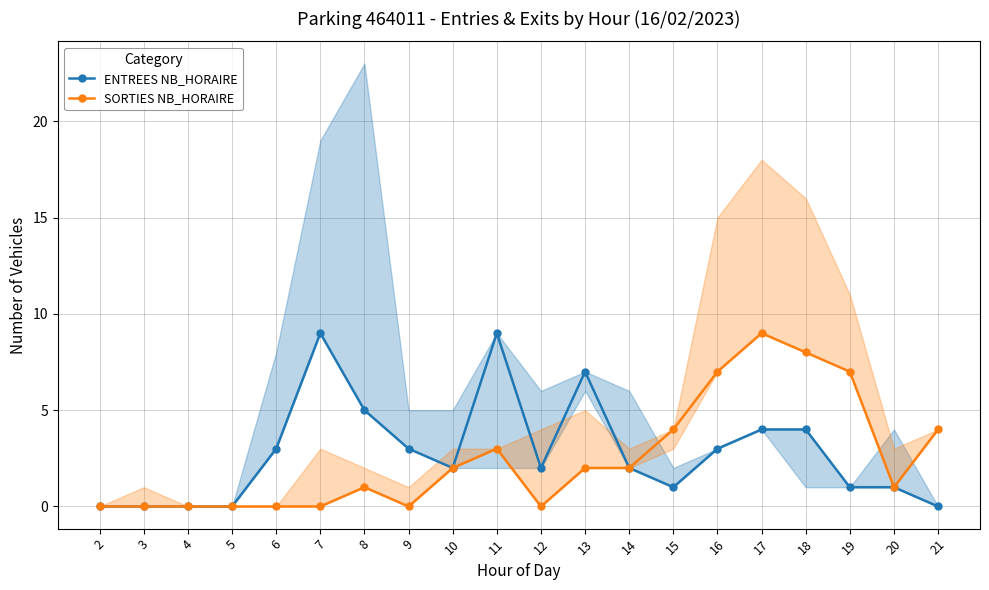

The SORTIES NB_HORAIRE series shows 3 at 19. True or false?

False